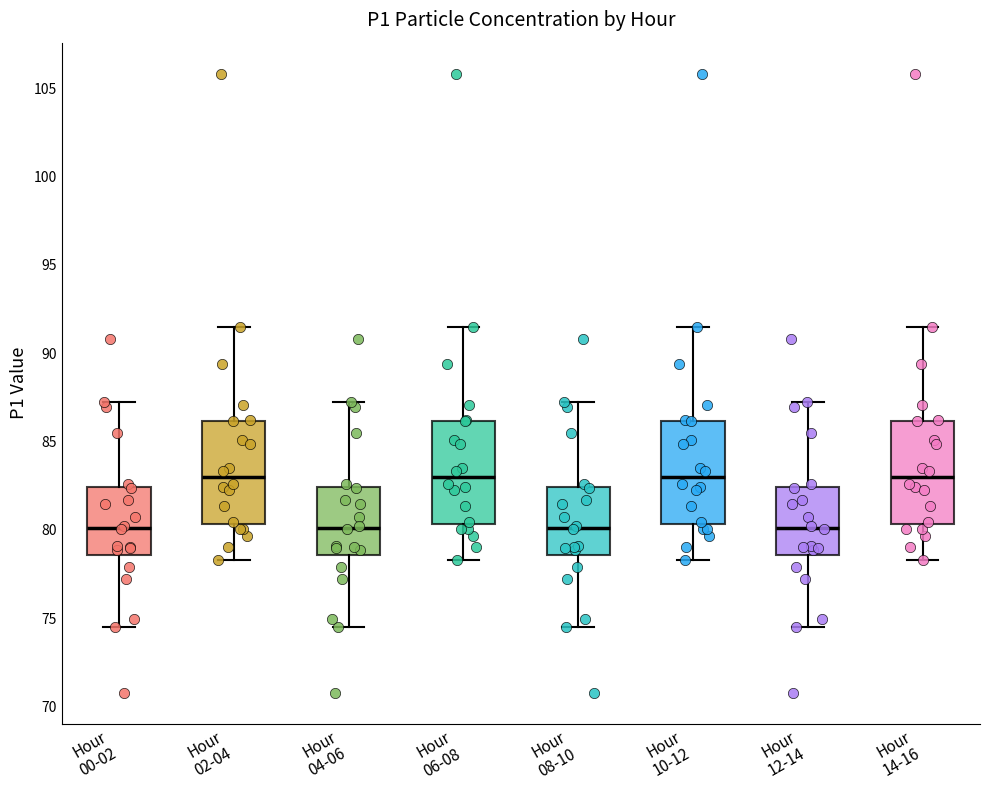

Where is the lower edge of the box for Hour 08-10 on the y-axis? The values are not printed on the chart, so give them approximately, as read against the axis.

78.5